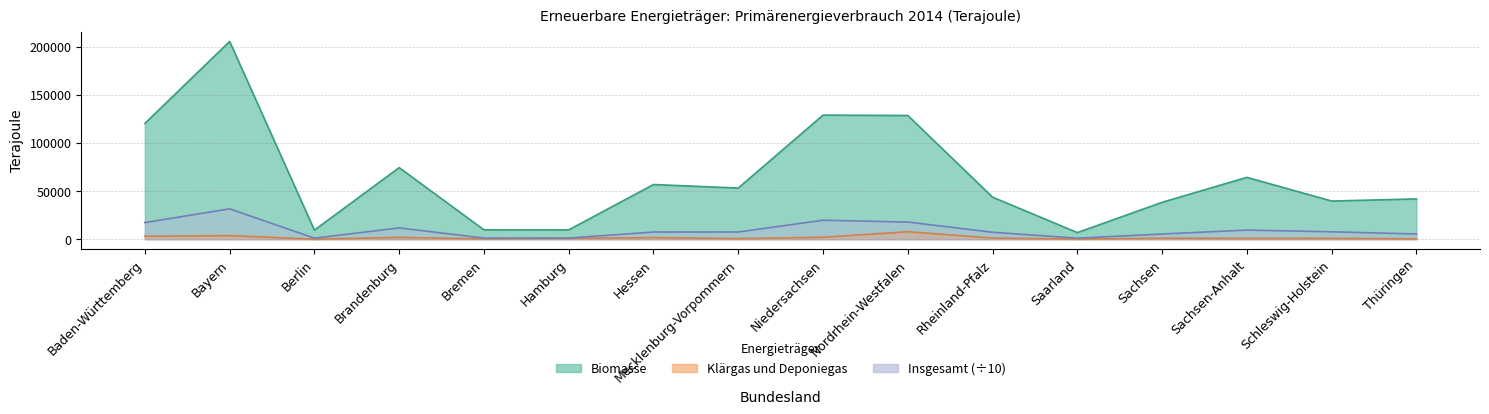

How many lines are shown in the chart?

3